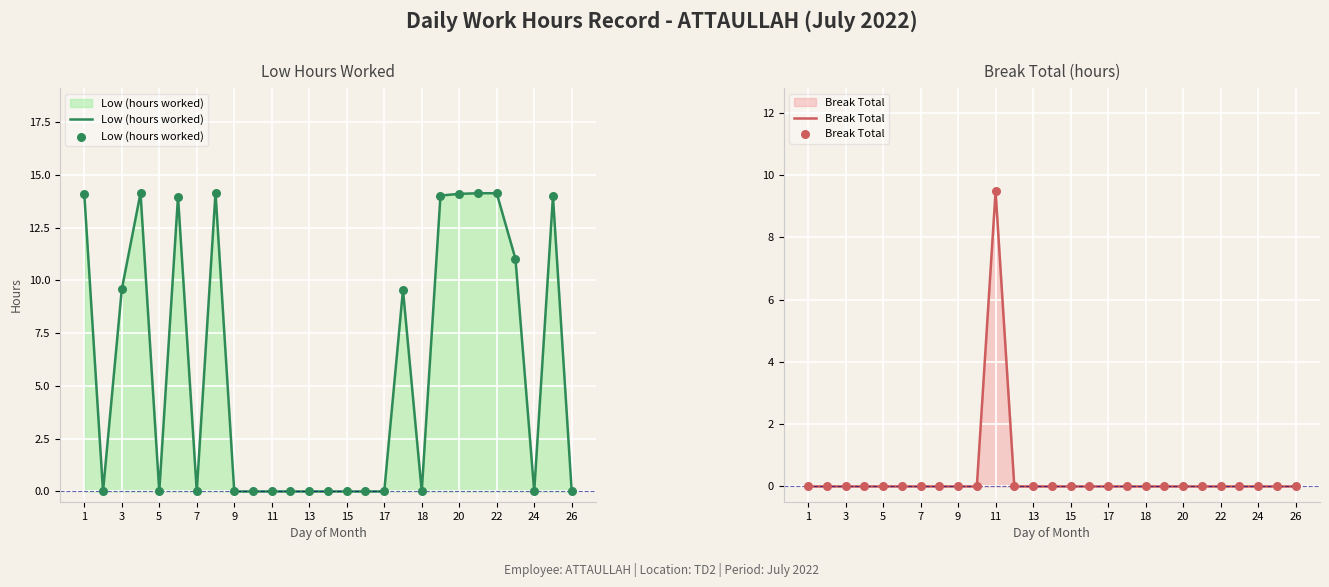

Which series reaches the maximum Y coordinate?

Low (hours worked)